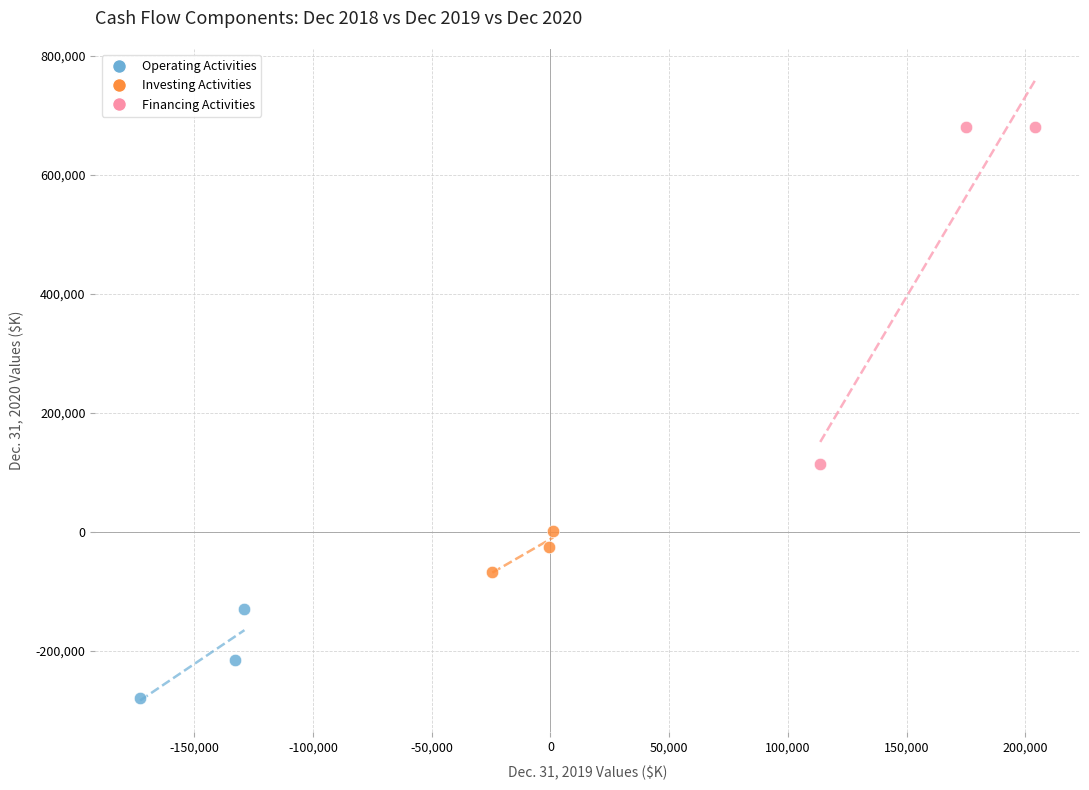

Which series contains the lowest Y value?

Operating Activities